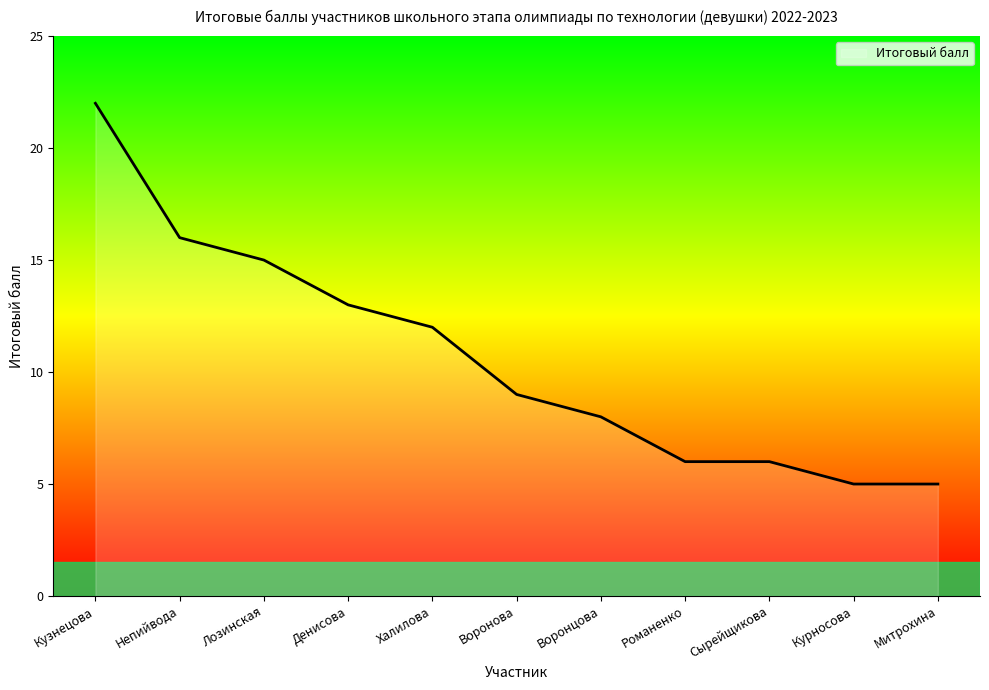

What is the minimum value shown in the chart?

5